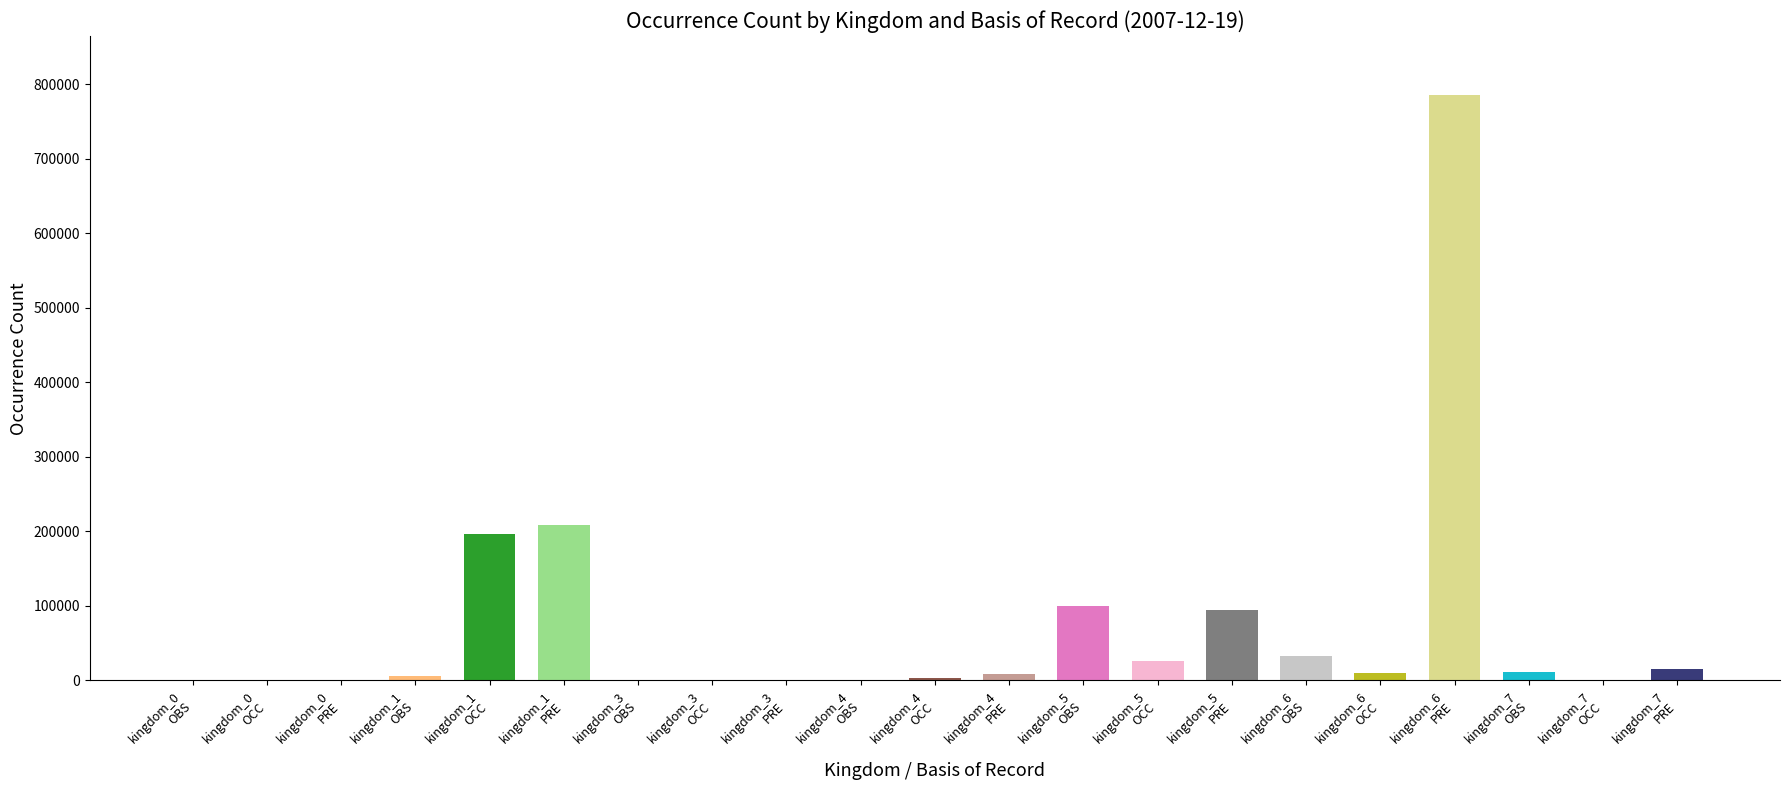

True or false: OCCURRENCE has a value of 6 at kingdom_3.

False